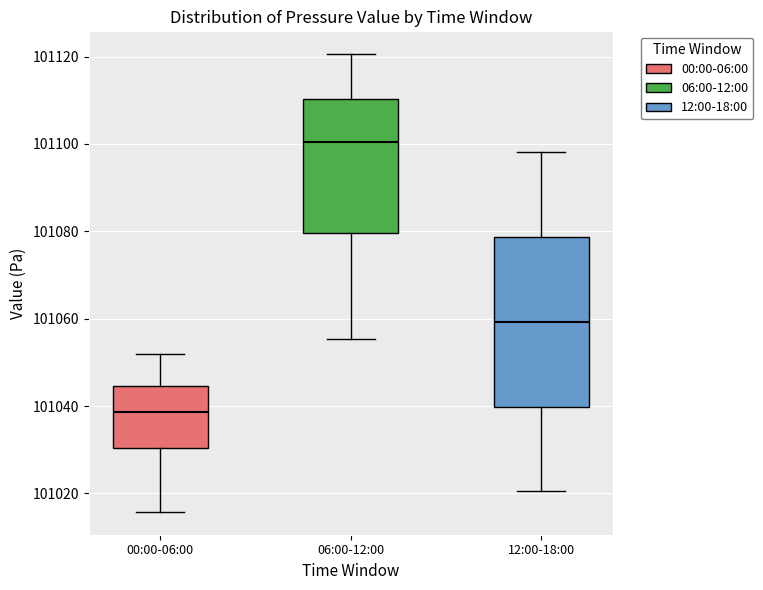

Reading left to right, transcribe this box plot: for each box, give where its median line is, the range the box spans, and where its two whiskers end, as read against the y-axis. The values are not printed on the chart, so give them approximately, as read against the axis.

00:00-06:00: median 101038, box 101030 to 101044, whiskers 101016 to 101052
06:00-12:00: median 101100, box 101080 to 101110, whiskers 101056 to 101120
12:00-18:00: median 101060, box 101040 to 101078, whiskers 101020 to 101098